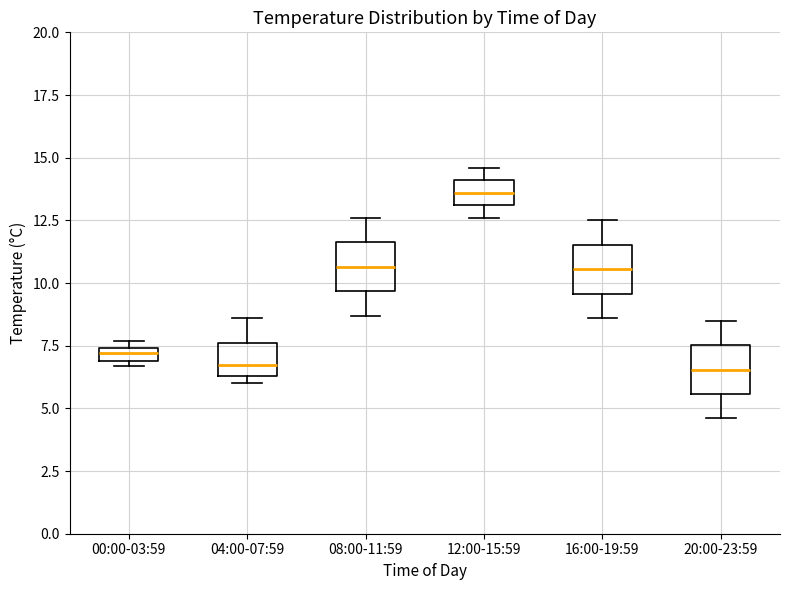

Where does the lower whisker of the box for 16:00-19:59 end on the y-axis? The values are not printed on the chart, so give them approximately, as read against the axis.

8.5